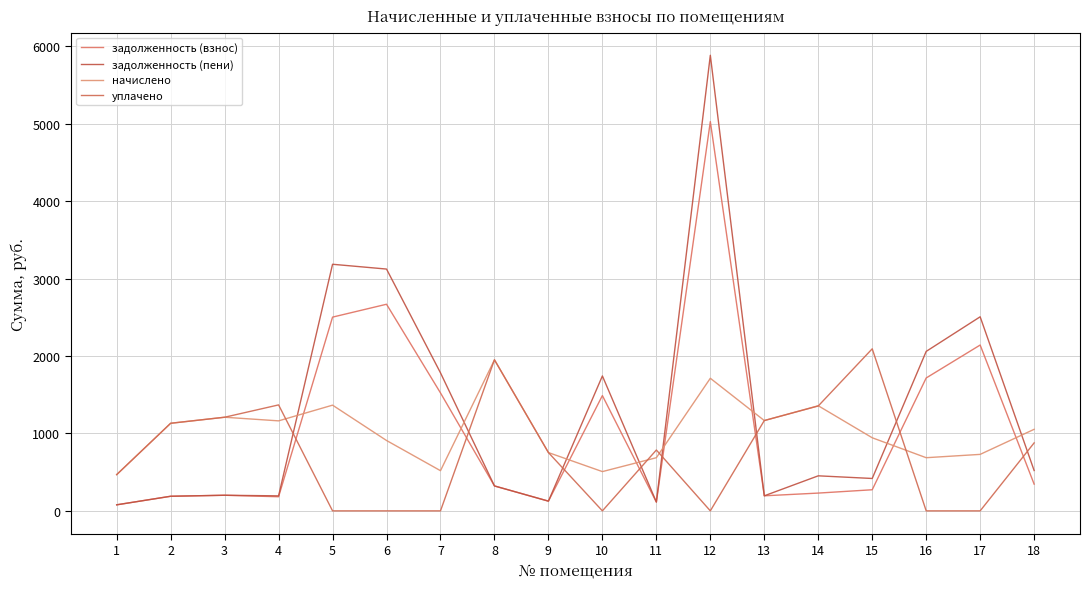

Which series has the widest spread of values?

задолженность (пени)